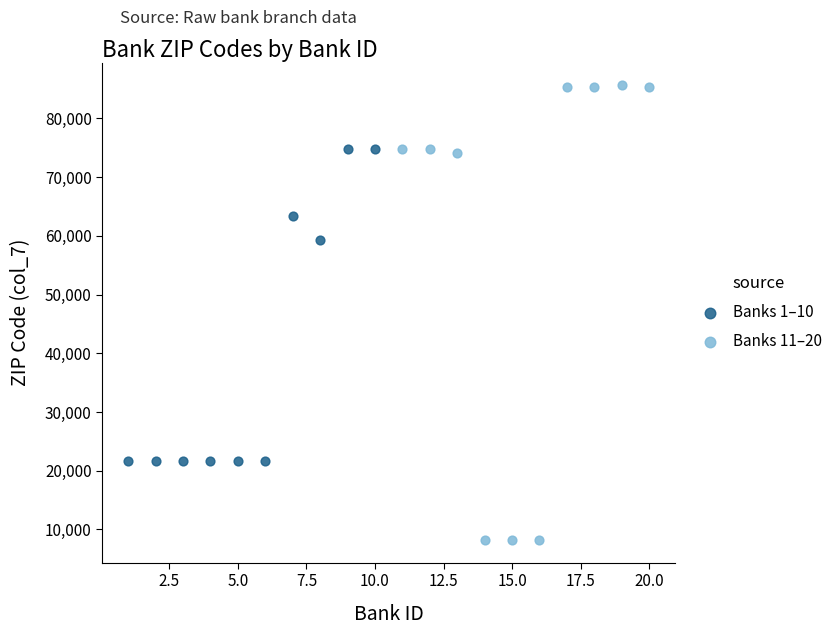

Which series reaches the maximum Y coordinate?

Banks 11–20